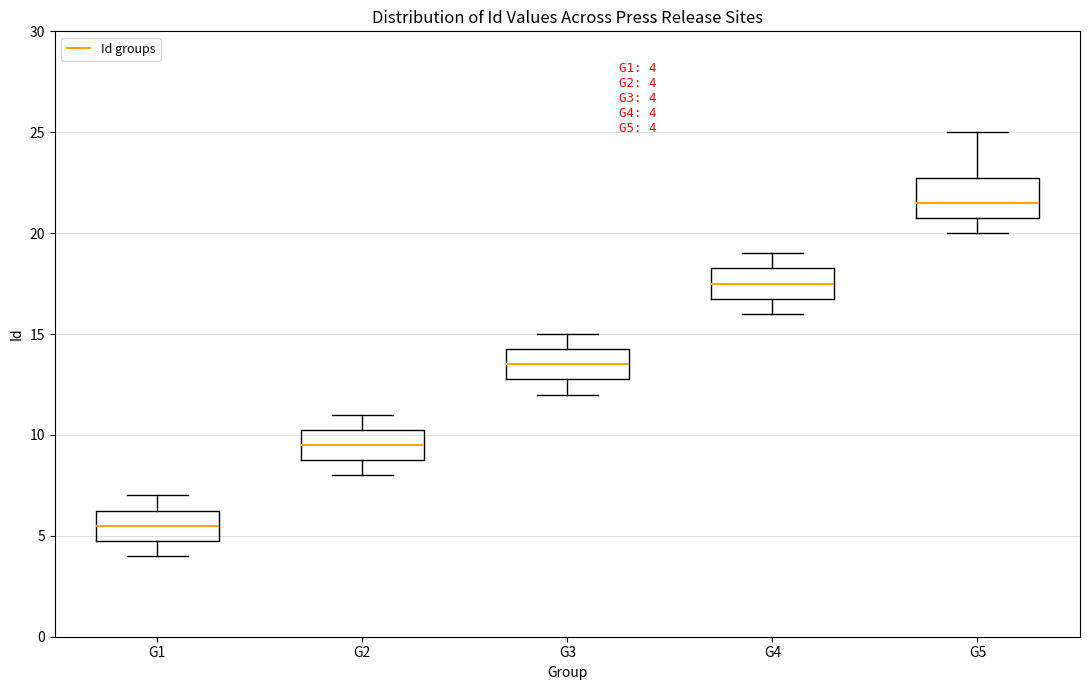

Which box is the tallest, from its lower edge to its upper edge?

G5